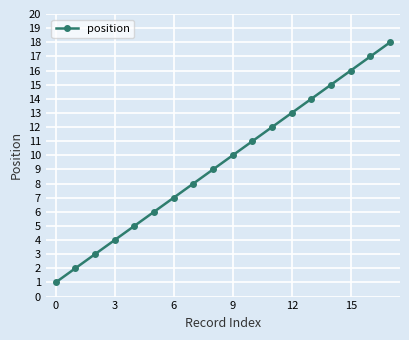

What is the maximum value shown in the chart?

18